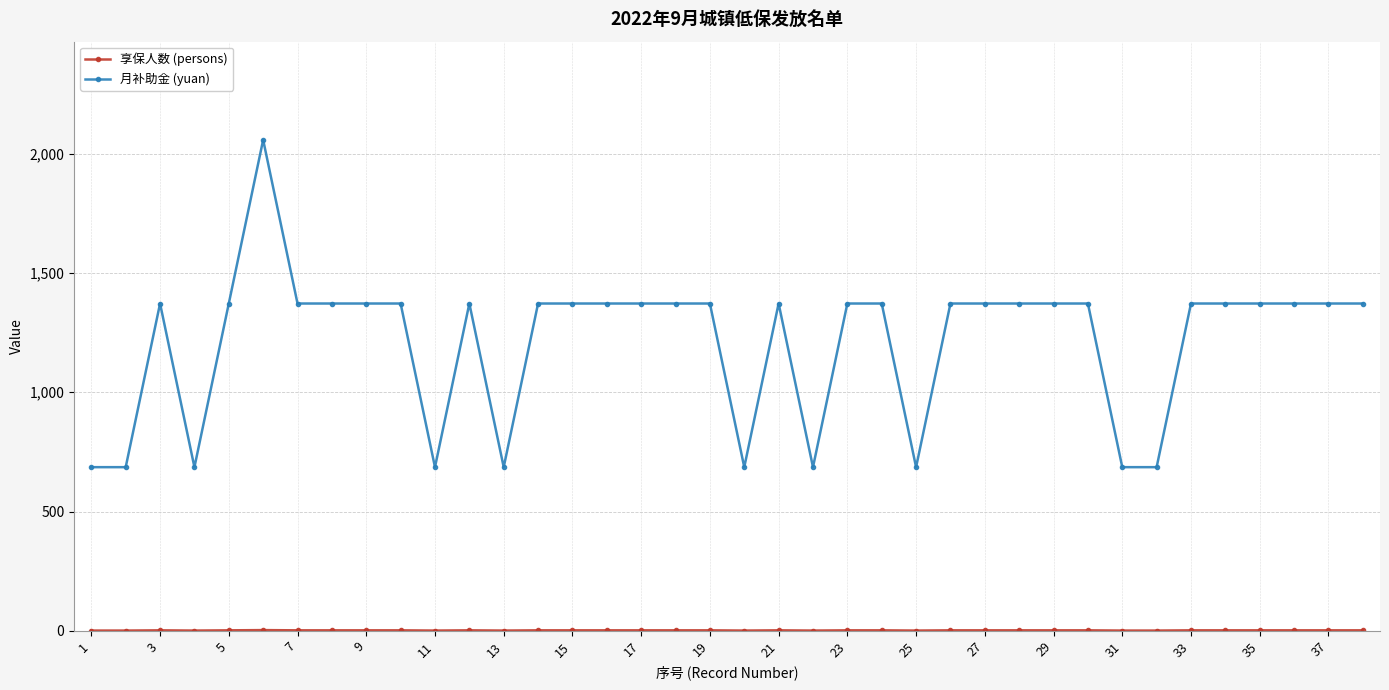

What is the difference between the maximum and minimum values in the 月补助金 (yuan) series?

1372